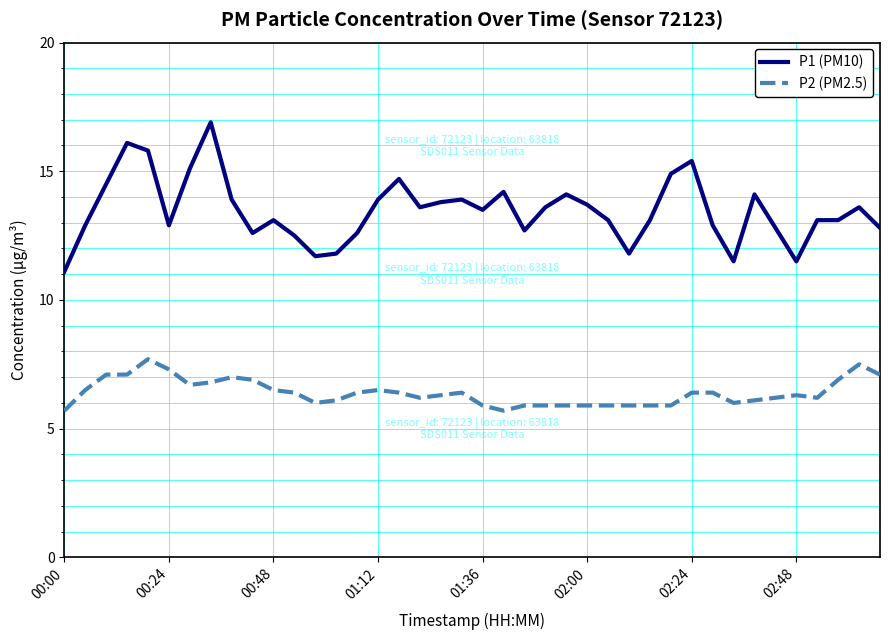

What is the difference between the maximum and minimum values in the P1 (PM10) series?

5.8